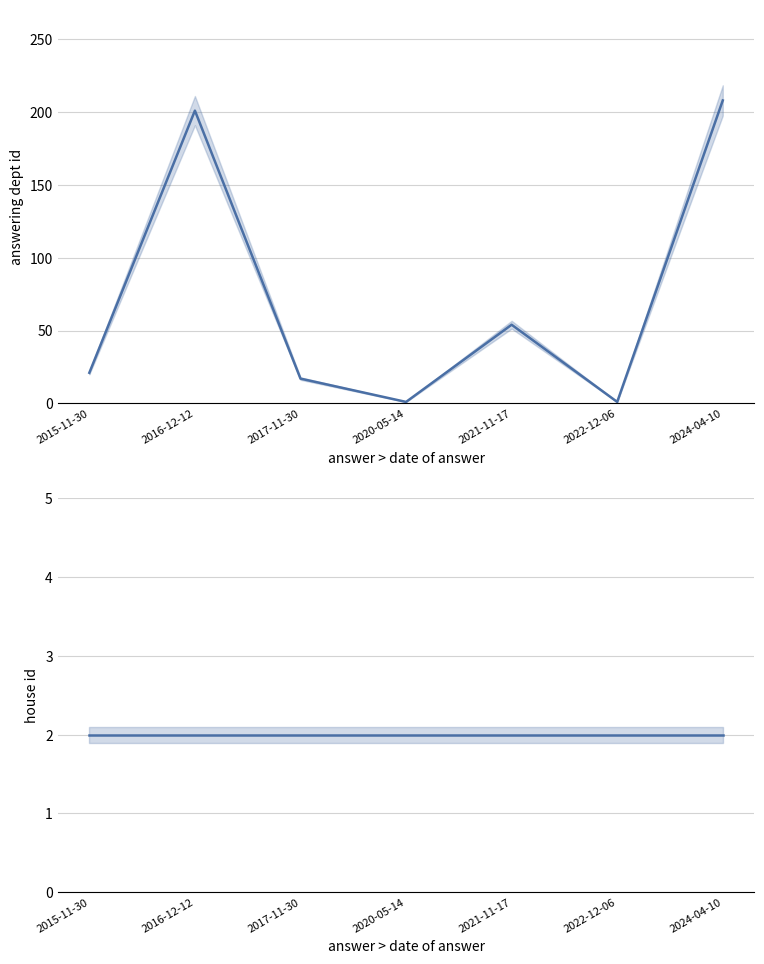

Where is the first local maximum for answering dept id?

2016-12-12